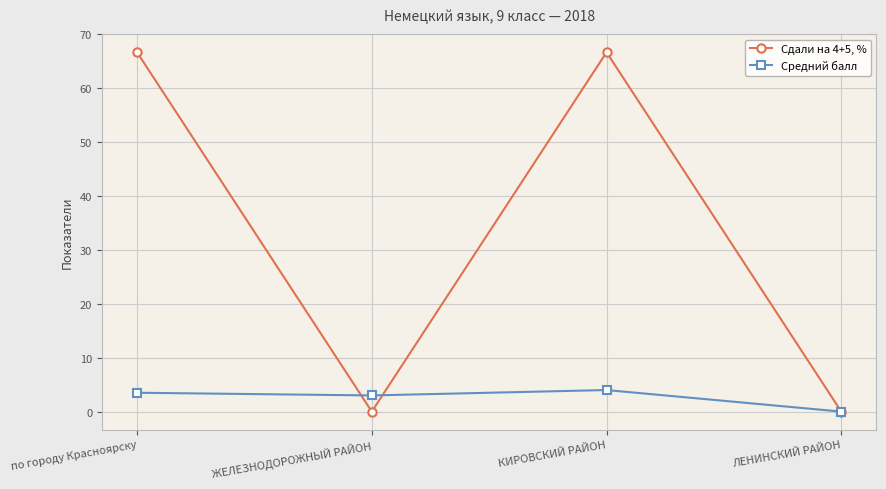

At how many categories does at least one series exceed 36?

2